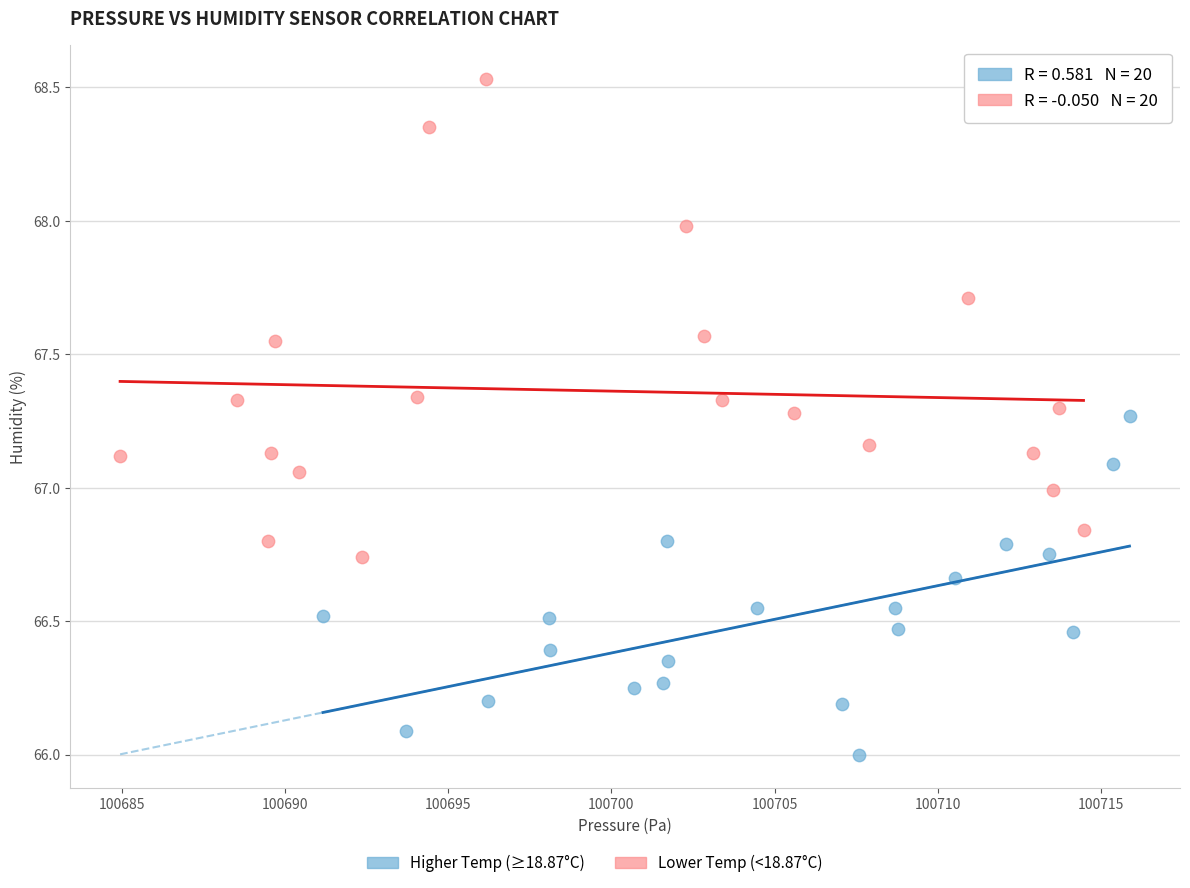

Which series contains the highest Y value?

Lower Temp (<18.87°C)